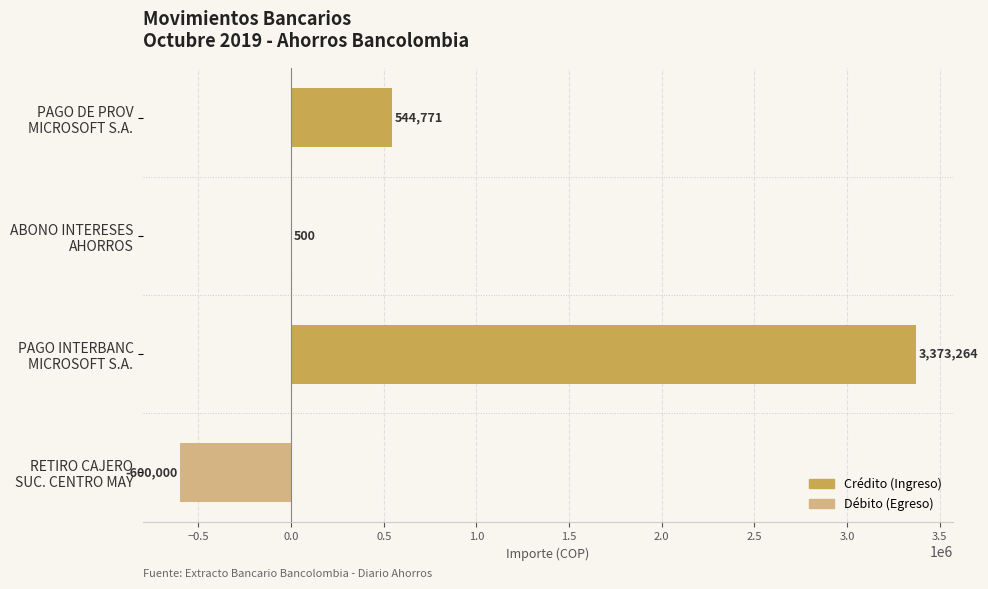

What is the sum of all values?

3318535.5